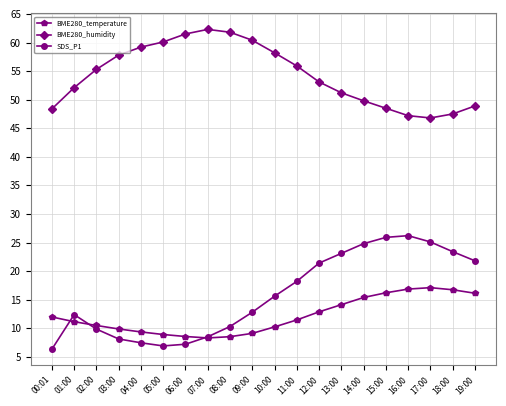

What is the value of the BME280_humidity point at the 19th from the left?

47.5